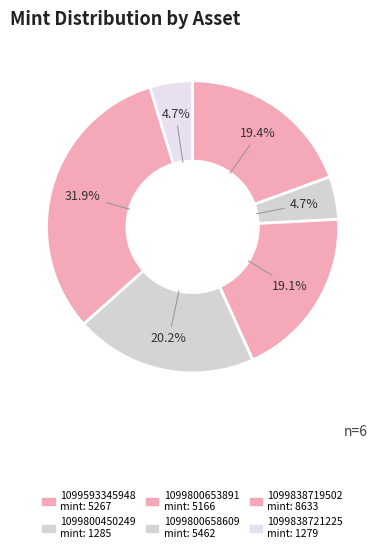

How many segments does this pie chart have?

6